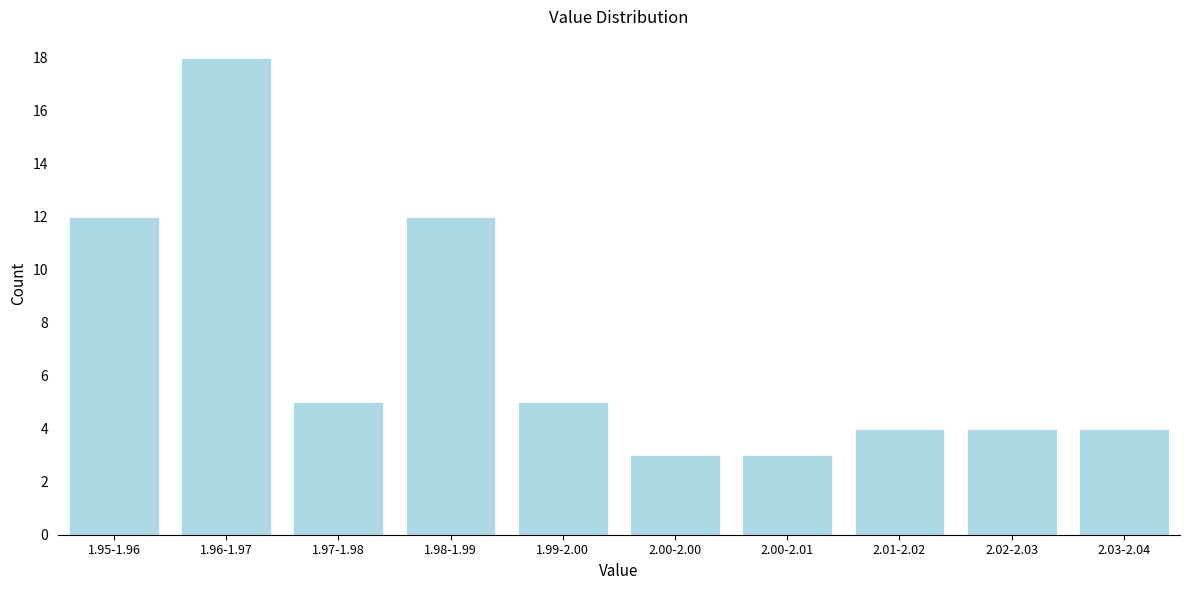

Reading left to right, transcribe all the data shown in this chart.

1.95-1.96=12	1.96-1.97=18	1.97-1.98=5	1.98-1.99=12	1.99-2.00=5	2.00-2.00=3	2.00-2.01=3	2.01-2.02=4	2.02-2.03=4	2.03-2.04=4